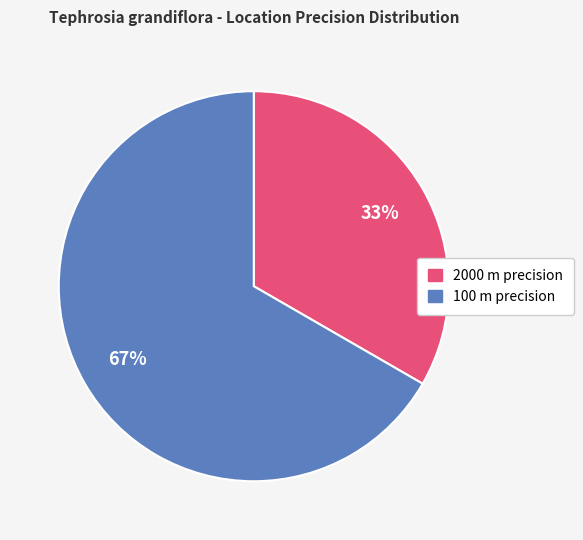

Is there any slice that represents more than half of the pie?

Yes